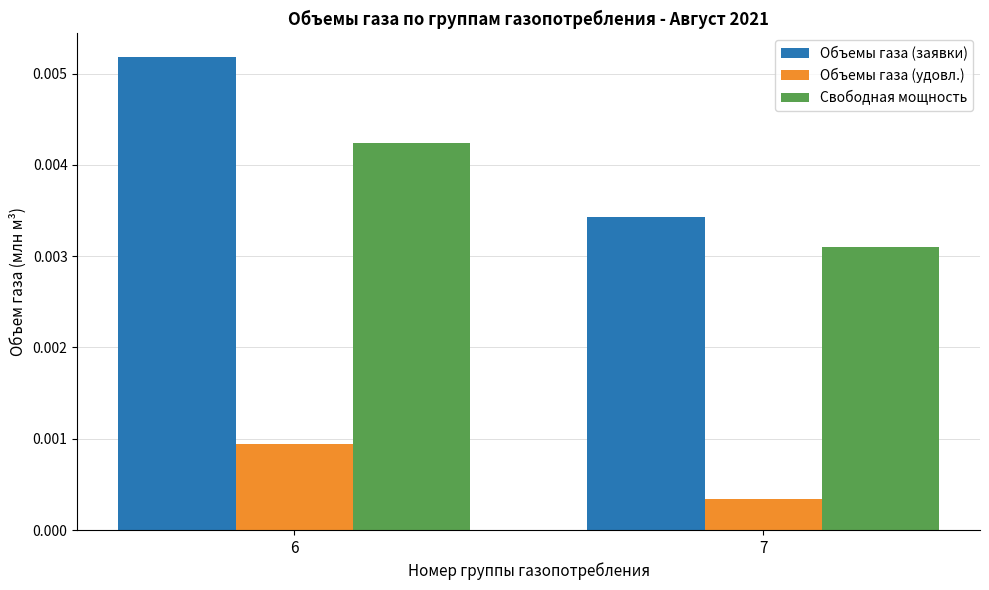

Rank the series by their average value, from highest to lowest.

Объемы газа (заявки), Свободная мощность, Объемы газа (удовл.)